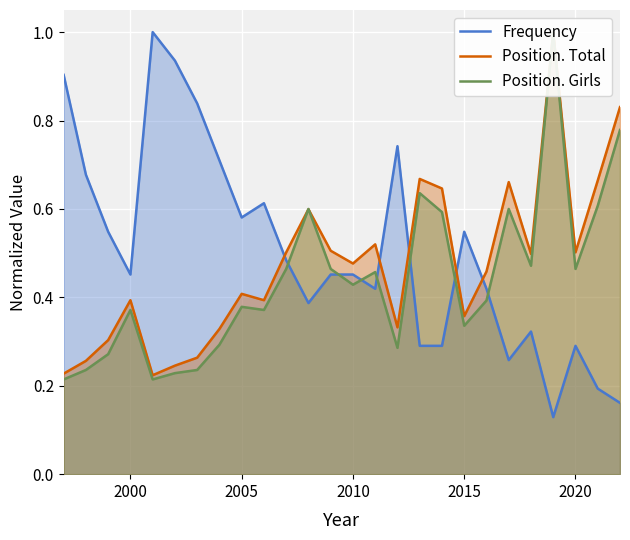

What is the highest value of the Frequency series?

1.0